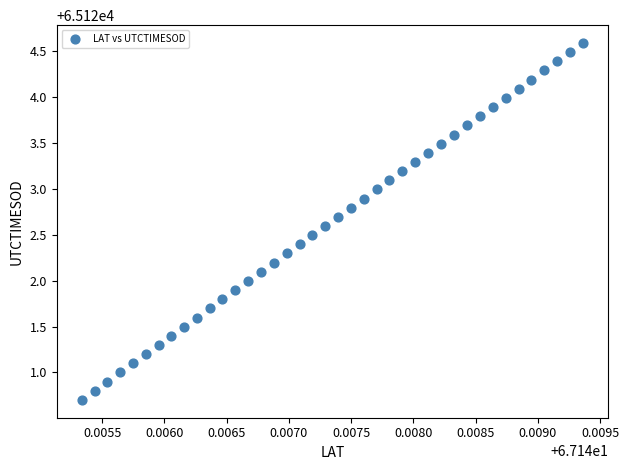

What is the range of Y values (max minus min)?

3.9